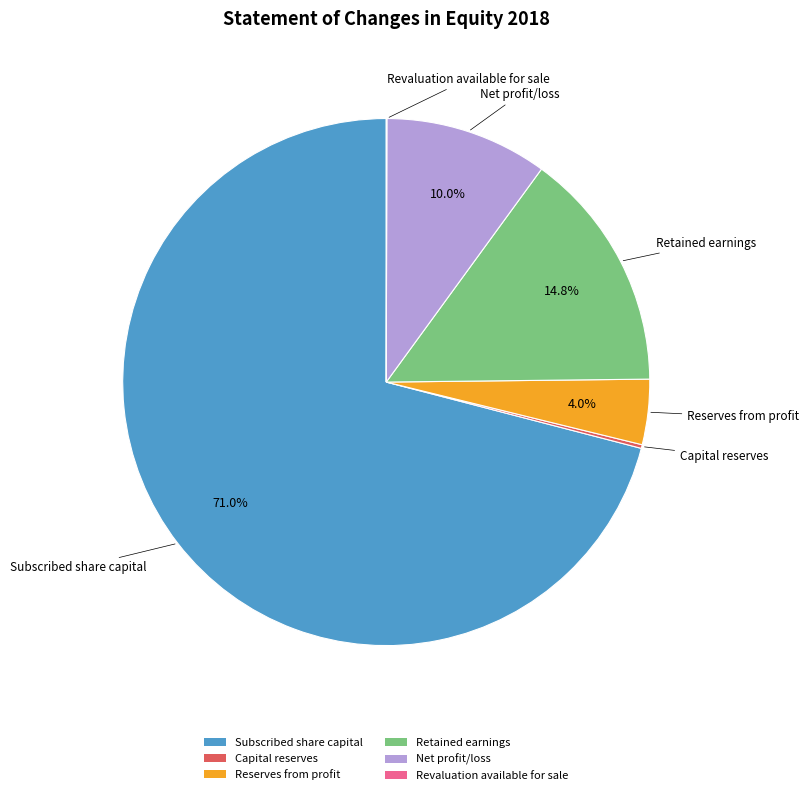

Which slice represents more than half of the pie?

Subscribed share capital